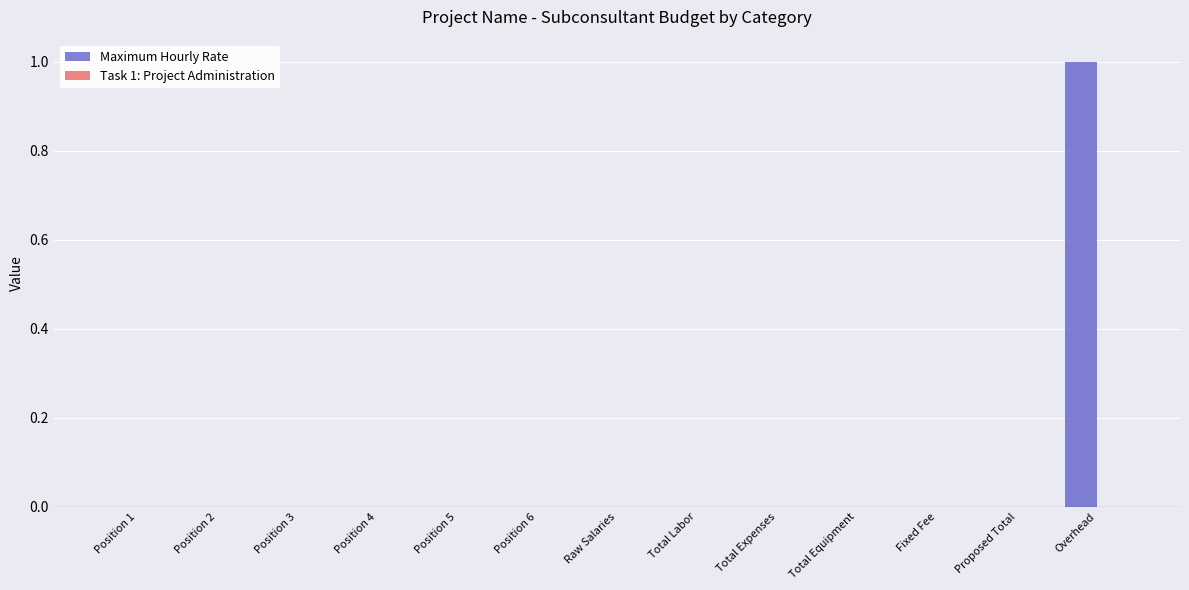

Reading right to left, list all the values displayed in this chart.

Overhead=1	Proposed Total=0	Fixed Fee=0	Total Equipment=0	Total Expenses=0	Total Labor=0	Raw Salaries=0	Position 6=0	Position 5=0	Position 4=0	Position 3=0	Position 2=0	Position 1=0